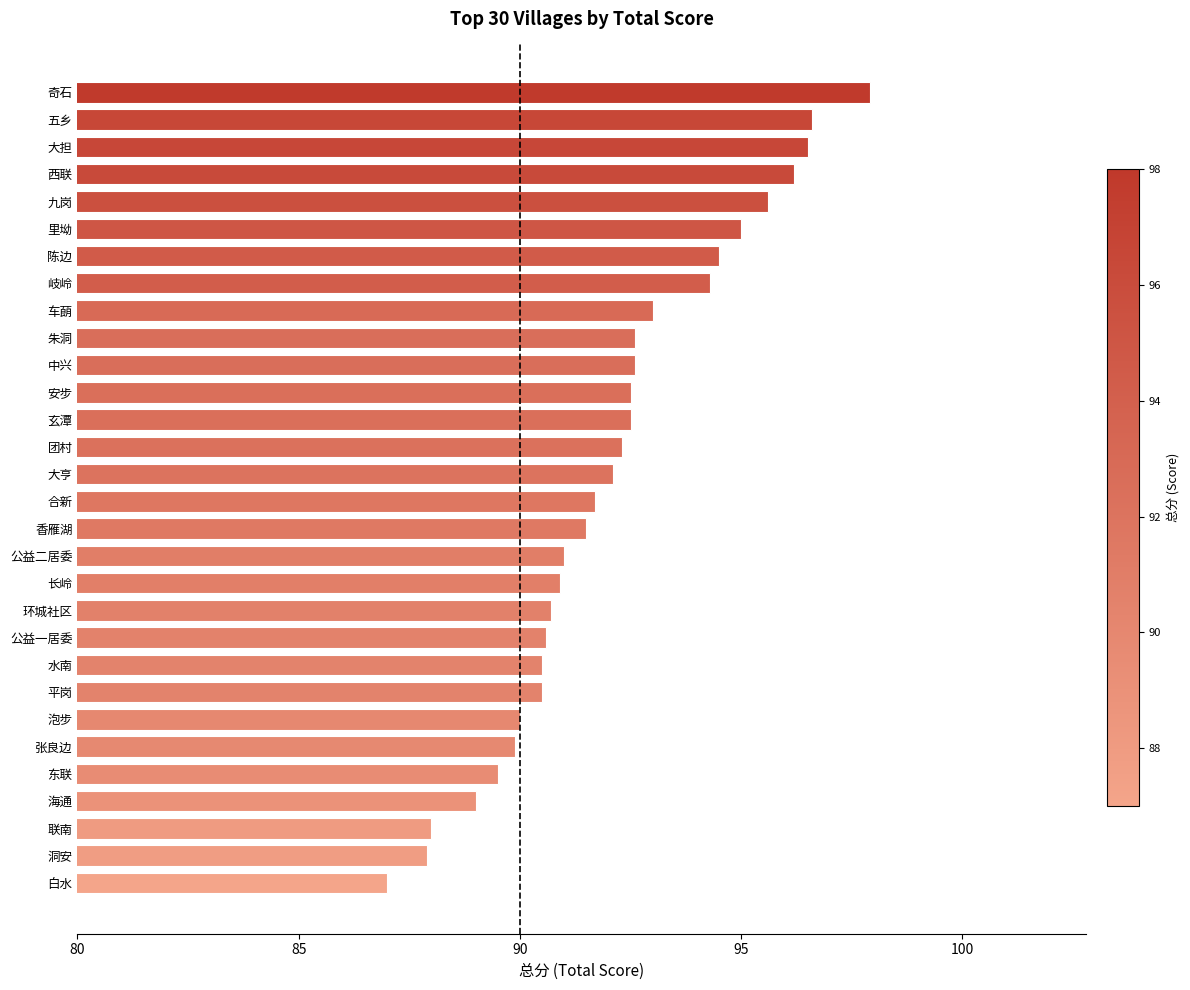

What is the minimum value shown in the chart?

87.0